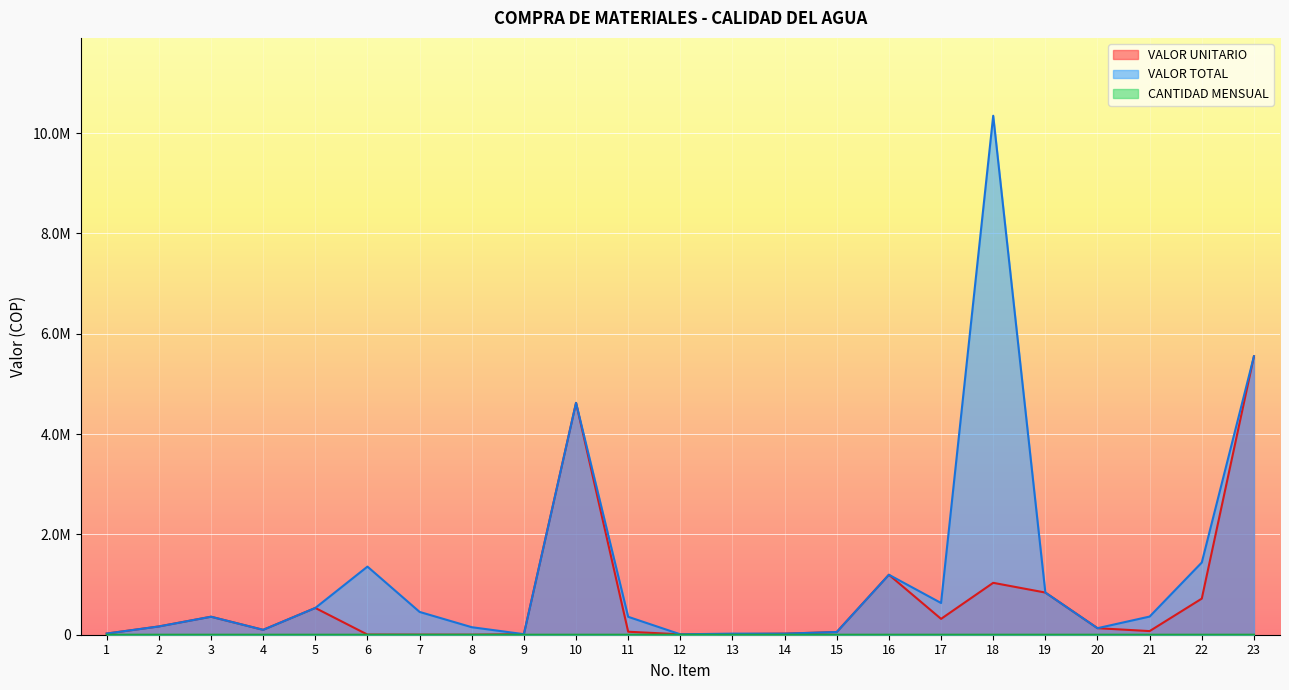

What are all the series names shown in the legend?

VALOR UNITARIO, VALOR TOTAL, CANTIDAD MENSUAL